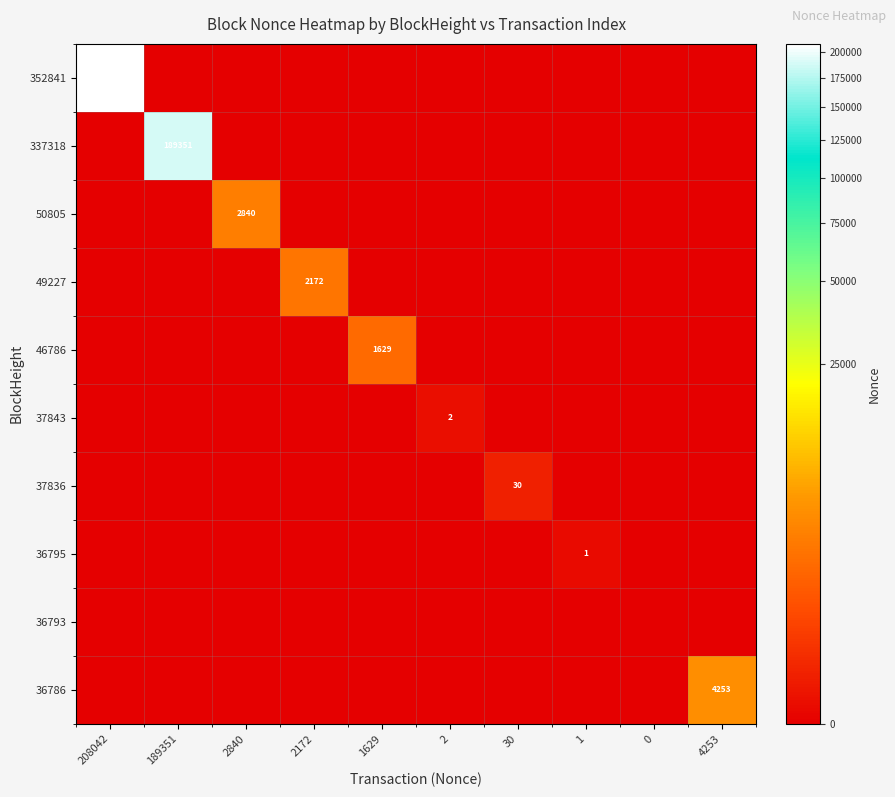

True or false: 37843 has a value of 2 at 2.

True